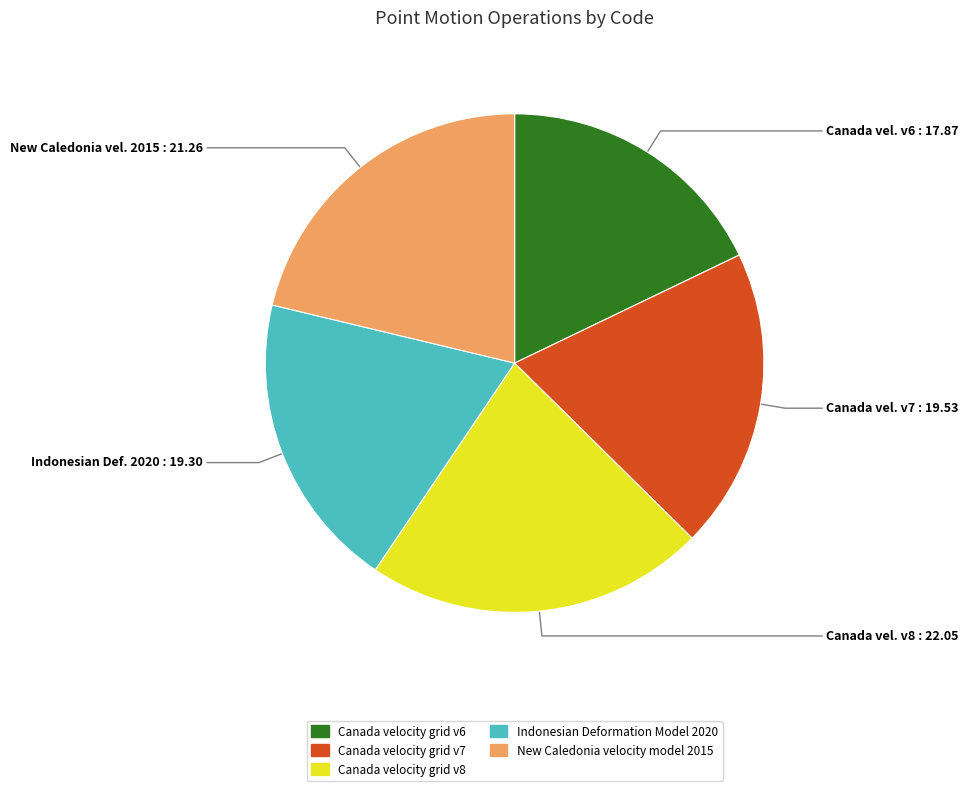

Does New Caledonia velocity model 2015 account for over 50% of the chart?

No